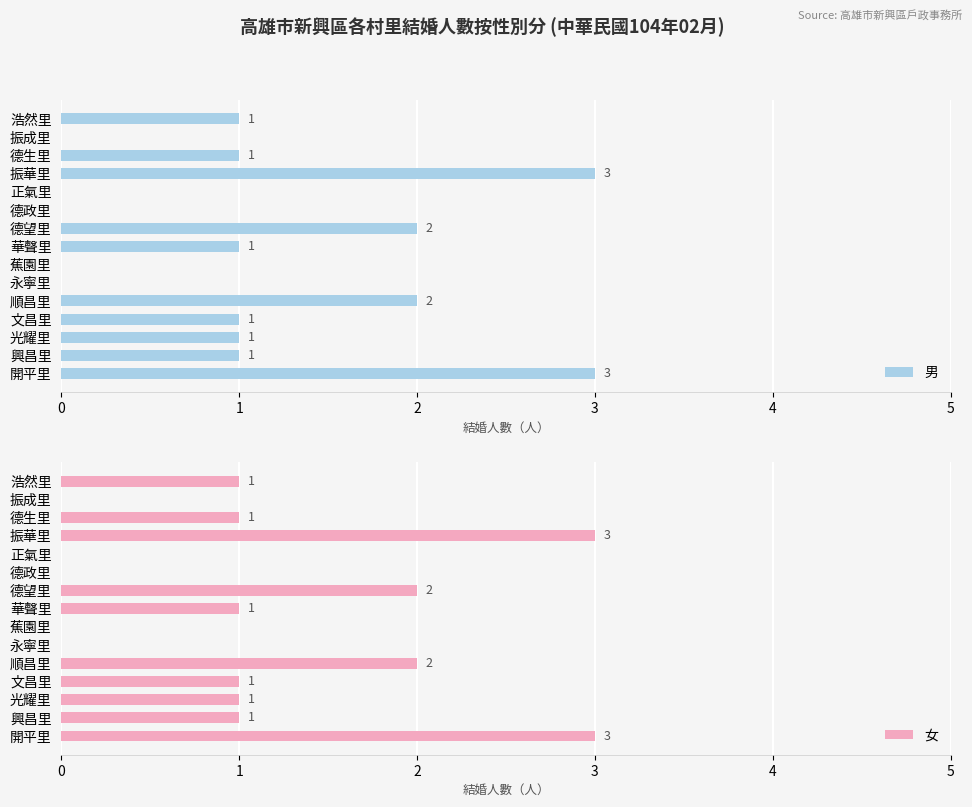

What is the sum of the 男 values at 德生里 and 蕉園里?

1